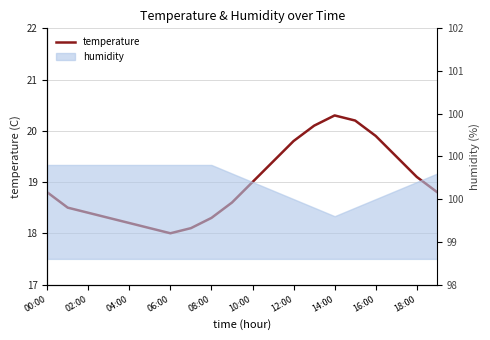

Which label corresponds to the largest value in the chart?

14:00